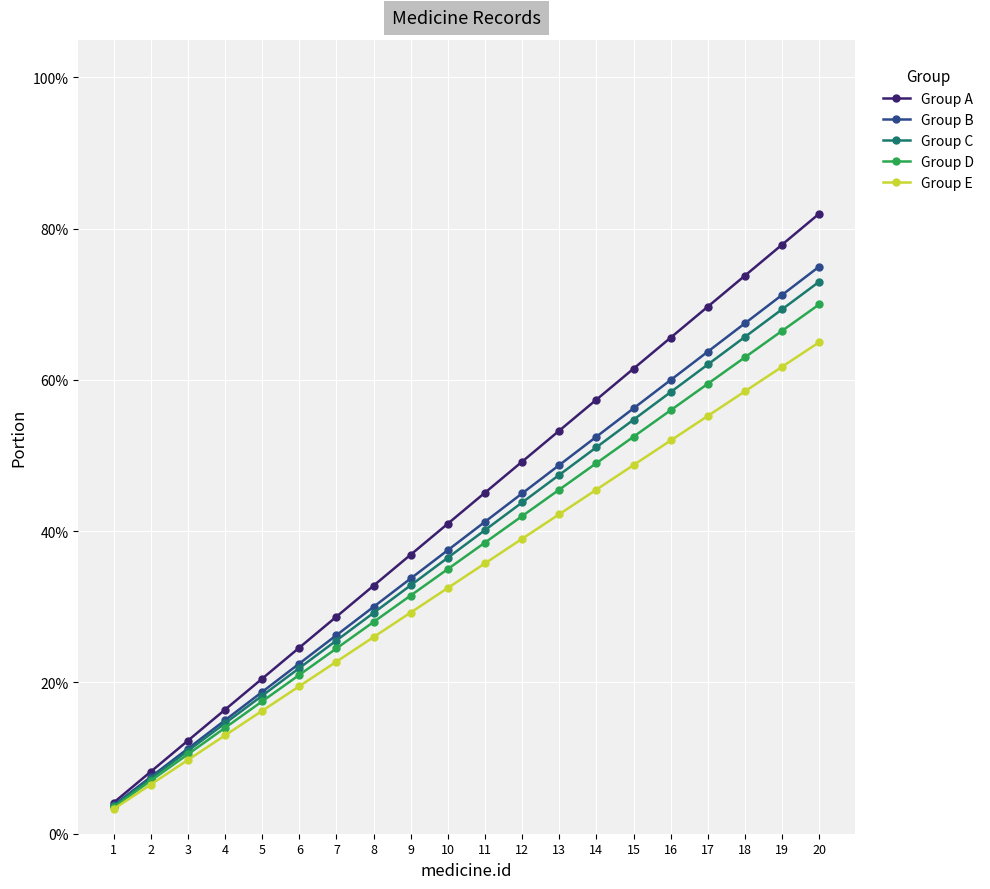

Is this an area chart (filled region under the line)?

No